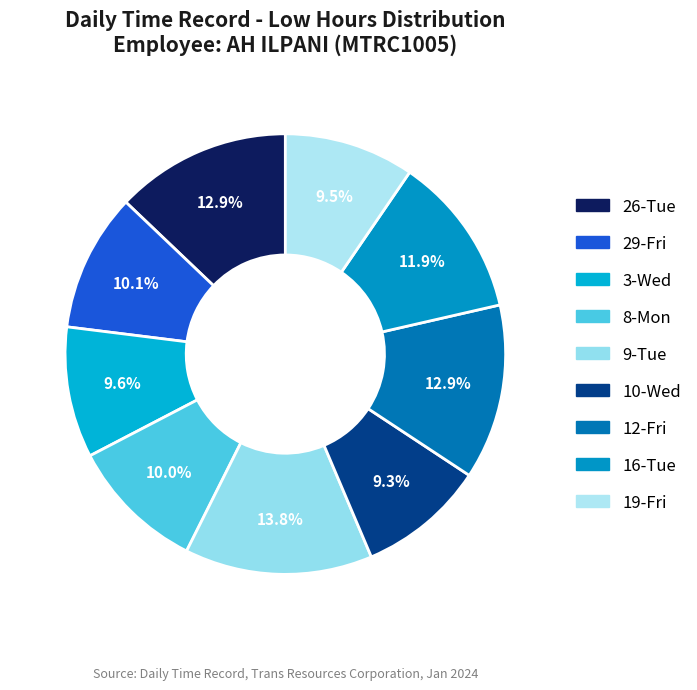

Is it true that 9-Tue is 28% of the pie?

False